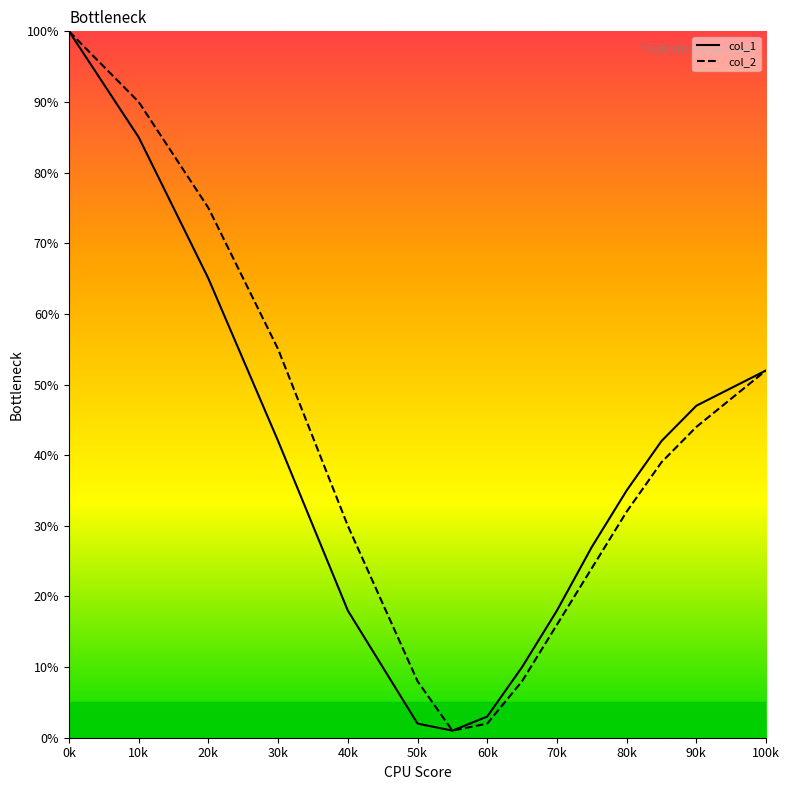

Reading left to right, list all the values displayed in this chart.

col_1: 100	85	65	42	18	2	1	3	10	18	27	35	42	47	52
col_2: 100	90	75	55	30	8	1	2	8	16	24	32	39	44	52